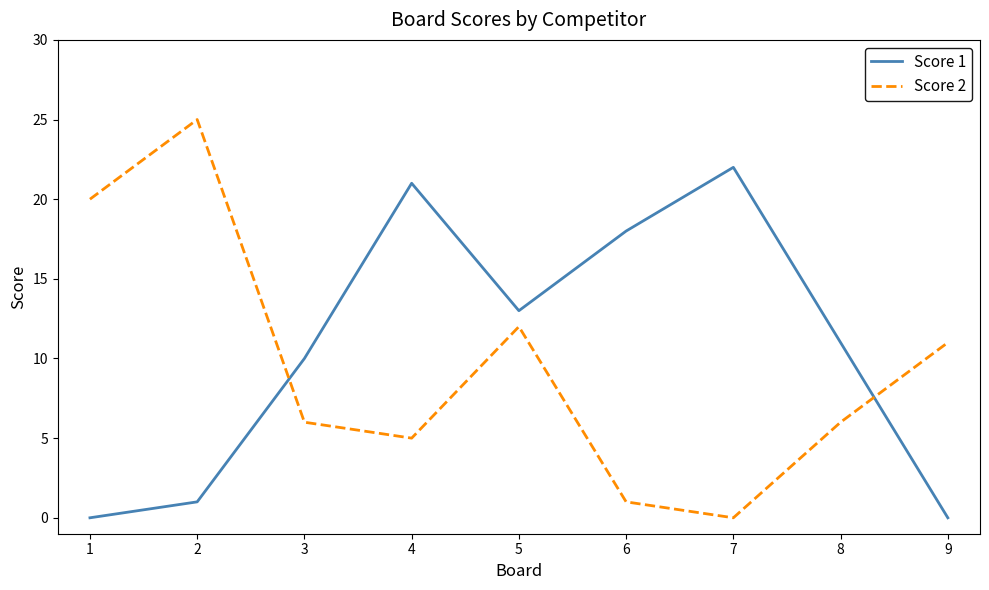

What is the sum of the Score 1 values at 4 and 7?

43